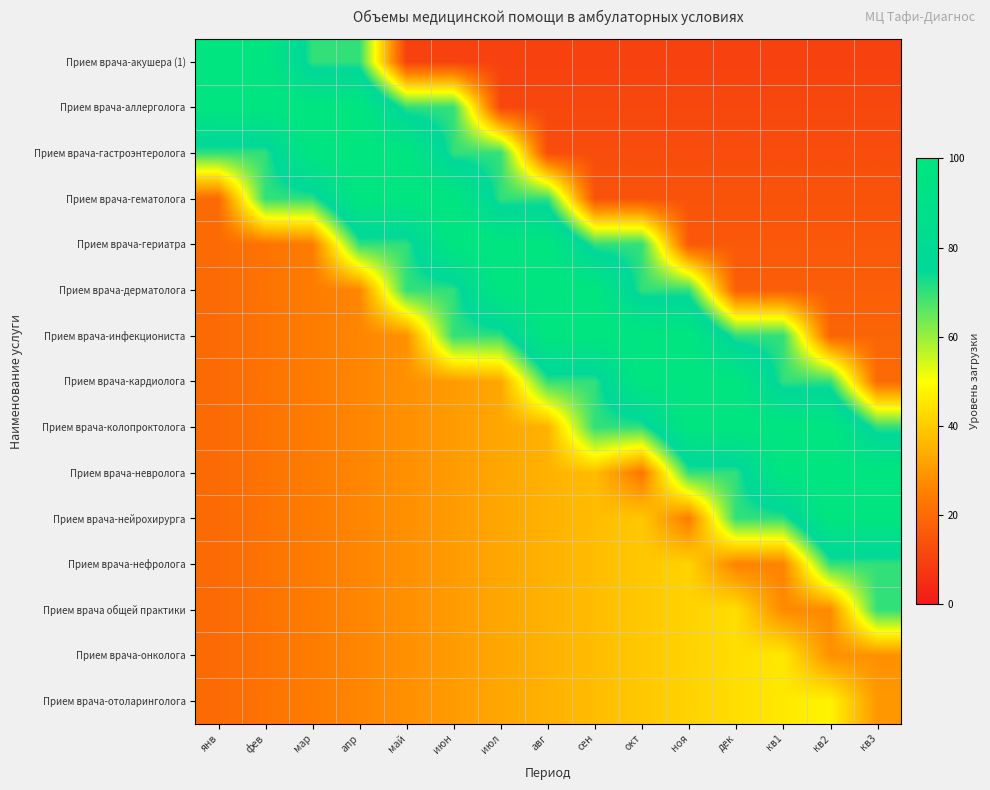

How many data points does each series have?

15